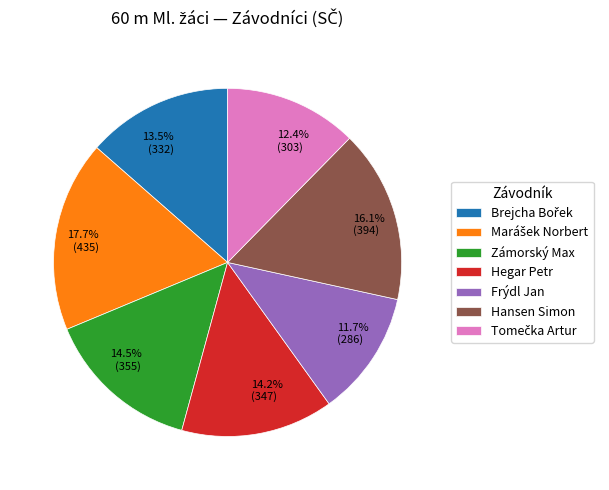

Count the number of slices in the pie.

7